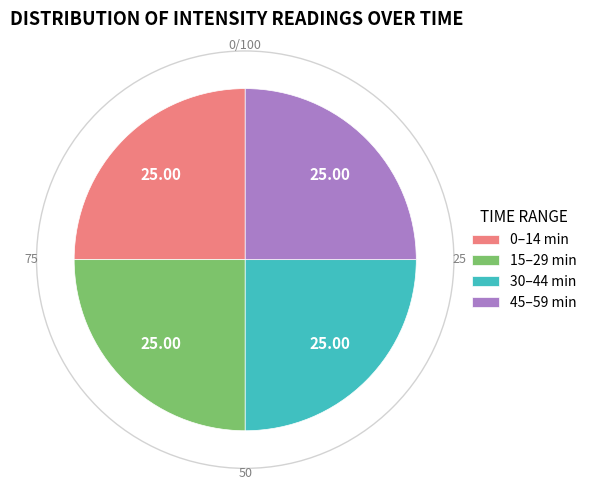

Does 15–29 min represent more than half of the total?

No